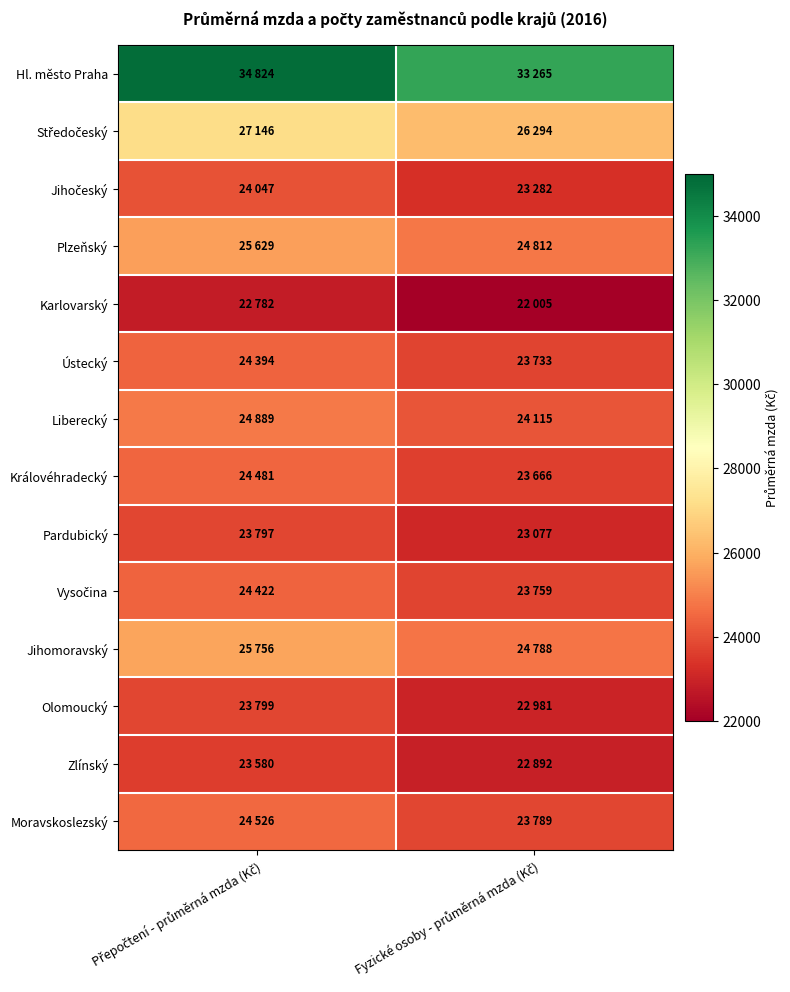

How many distinct data groups are displayed?

14